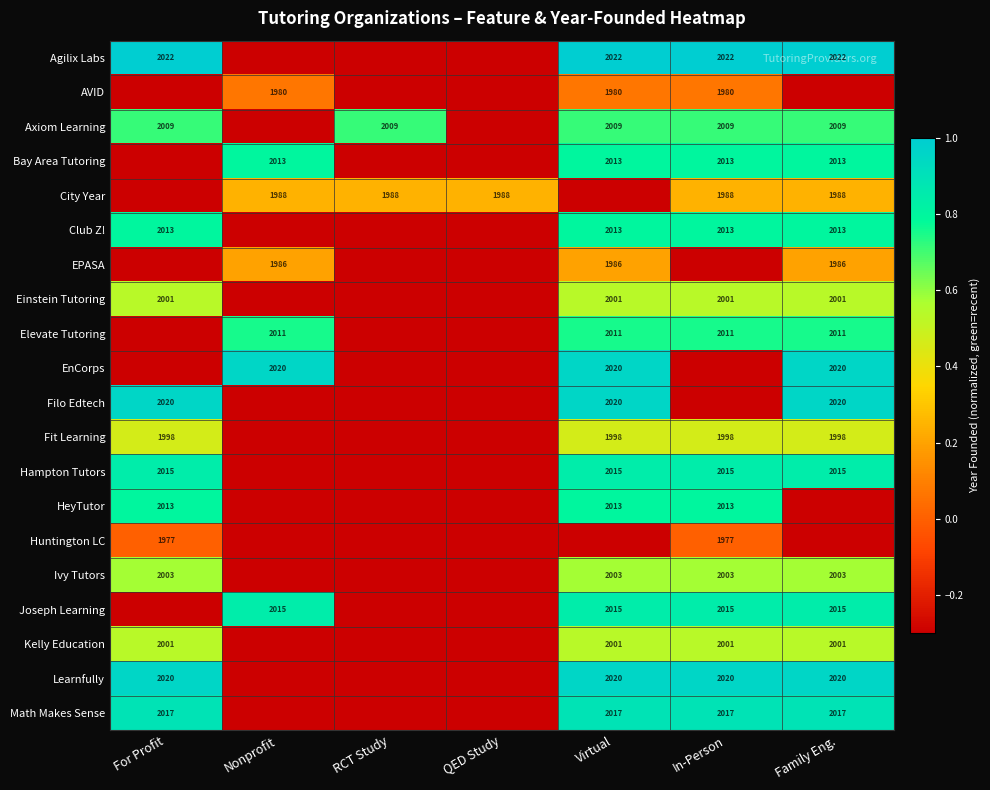

The Kelly Education series shows 2941.0 at For Profit. True or false?

False